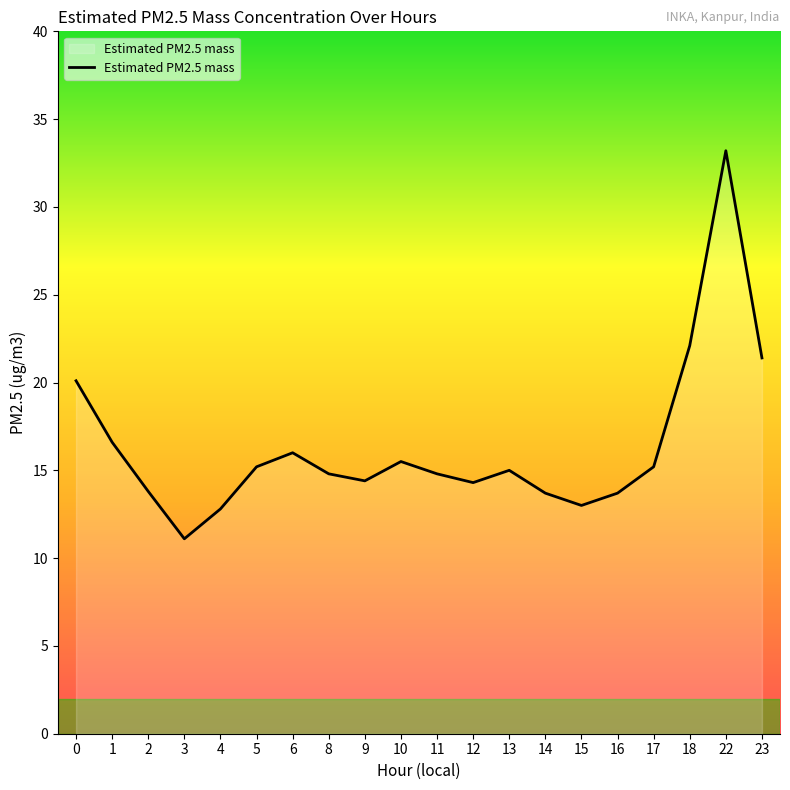

What is the difference between the values at 6 and 18?

6.1